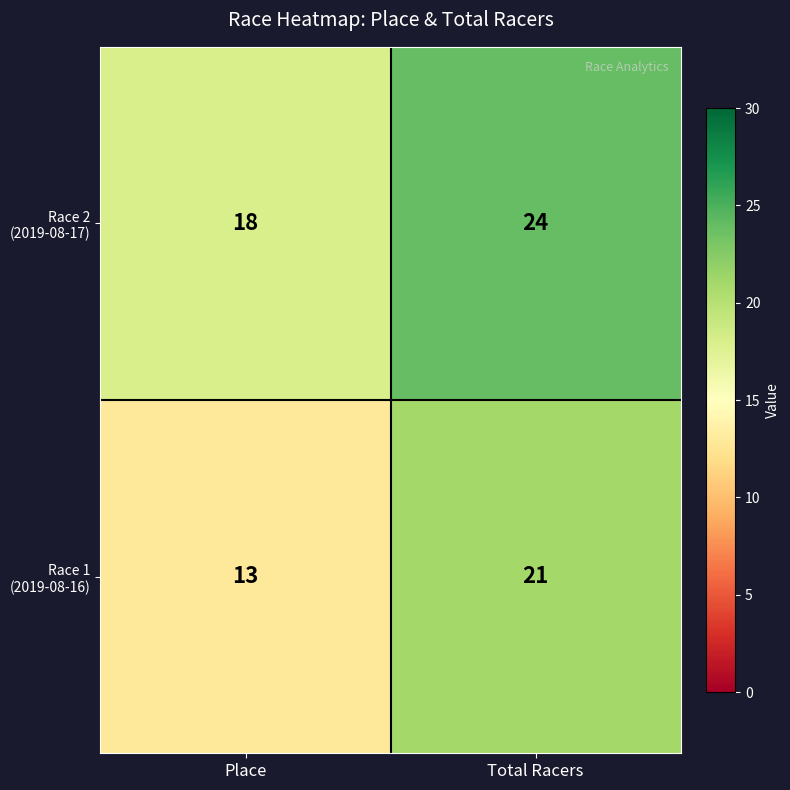

What is the greatest value displayed?

24